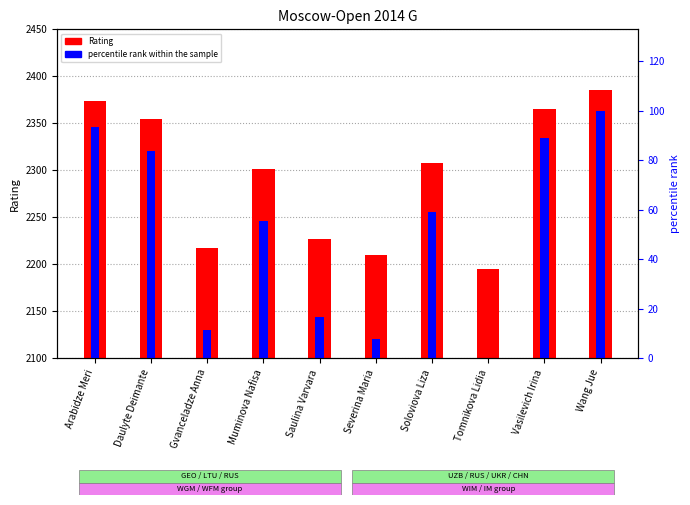

What value does the Rating series have at Arabidze Meri?

2374.0